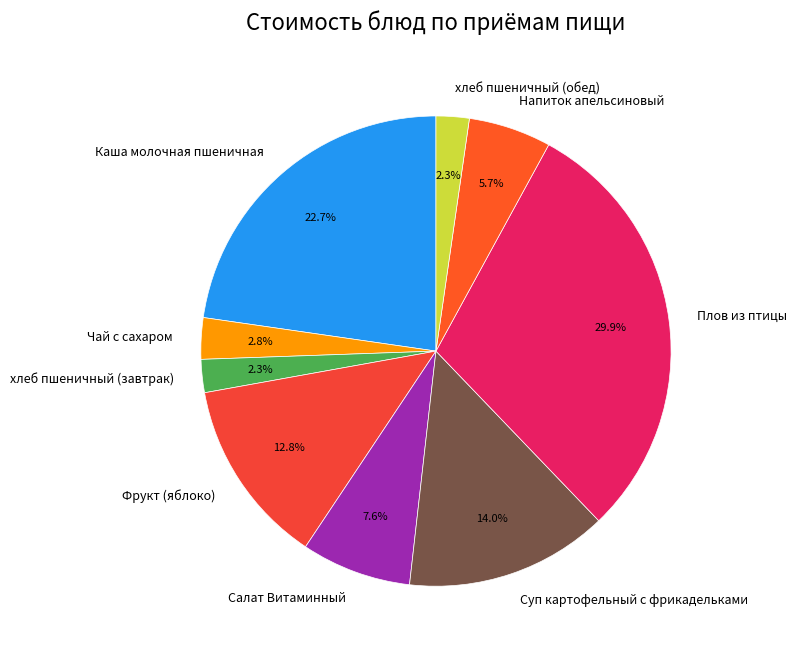

The Фрукт (яблоко) slice represents 4% of the pie. True or false?

False